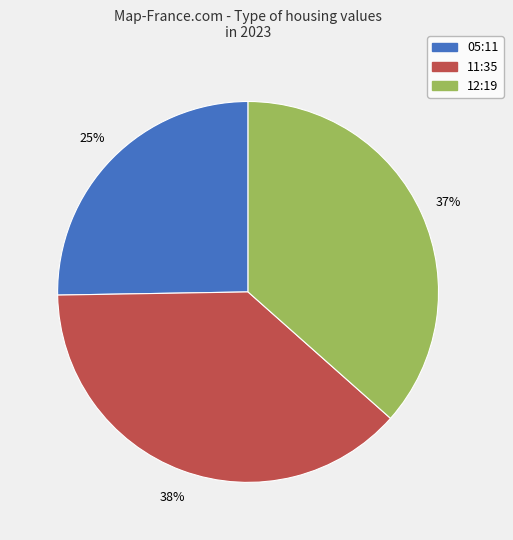

To the nearest percent, what is the difference between the largest and smallest slice percentages?

13%